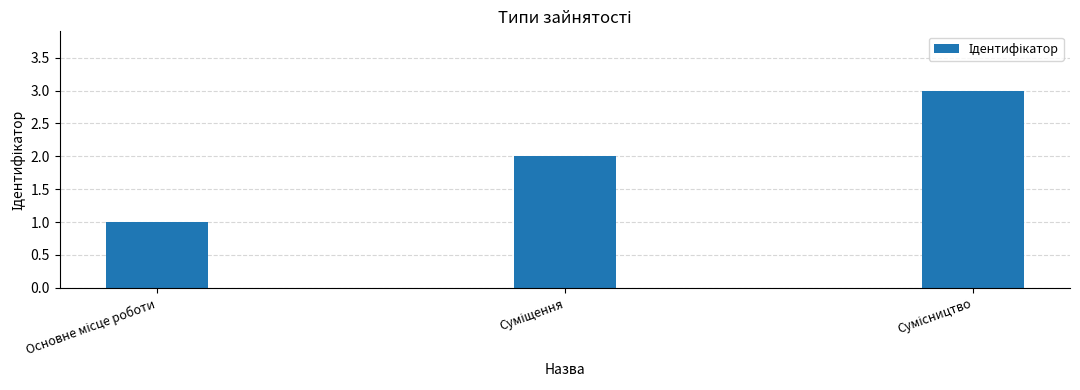

What is the minimum value shown in the chart?

1